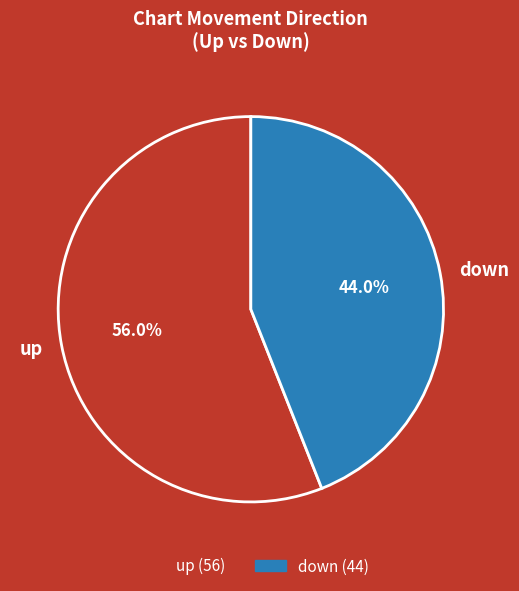

To the nearest percent, what is the average slice percentage?

50%